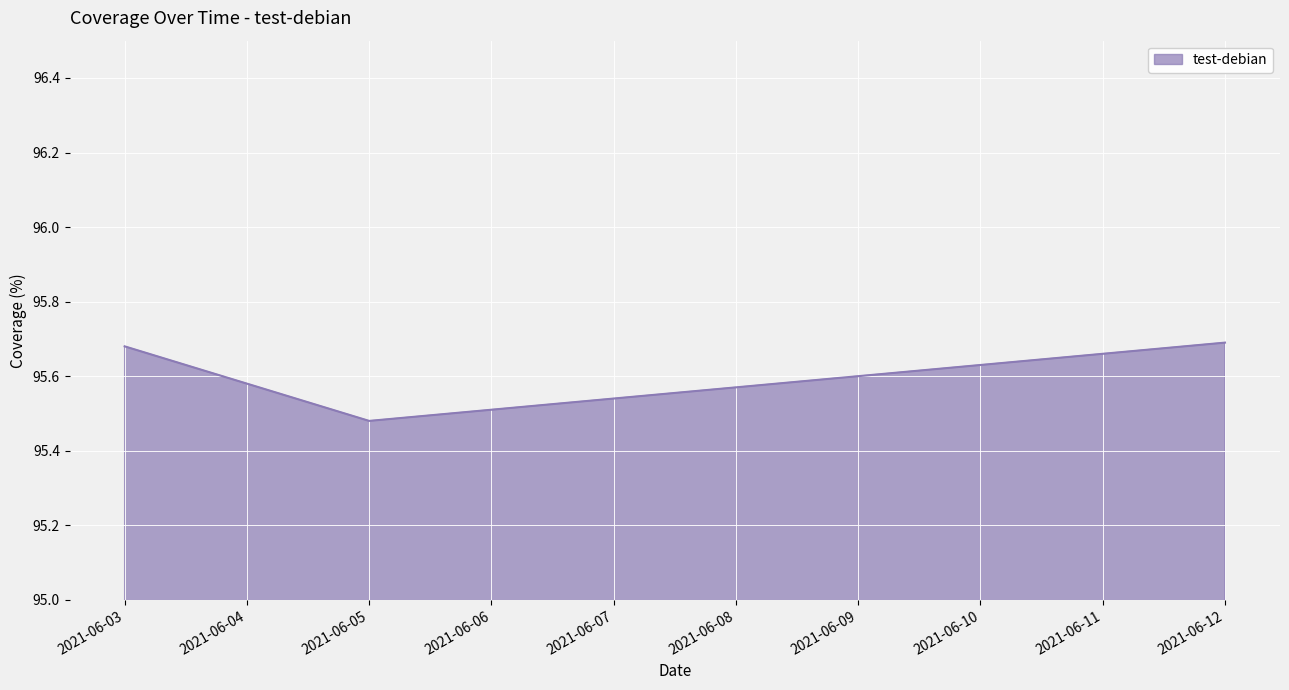

What is the sum of the values at 2021-06-03 and 2021-06-12?

191.4